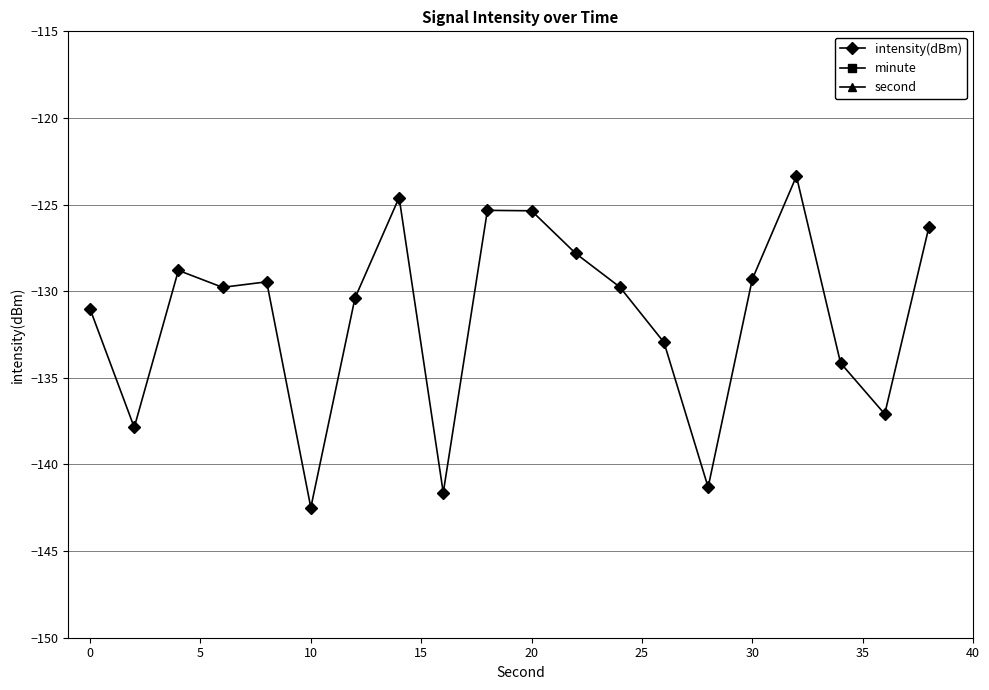

The intensity(dBm) series shows -125.4 at 20. True or false?

True